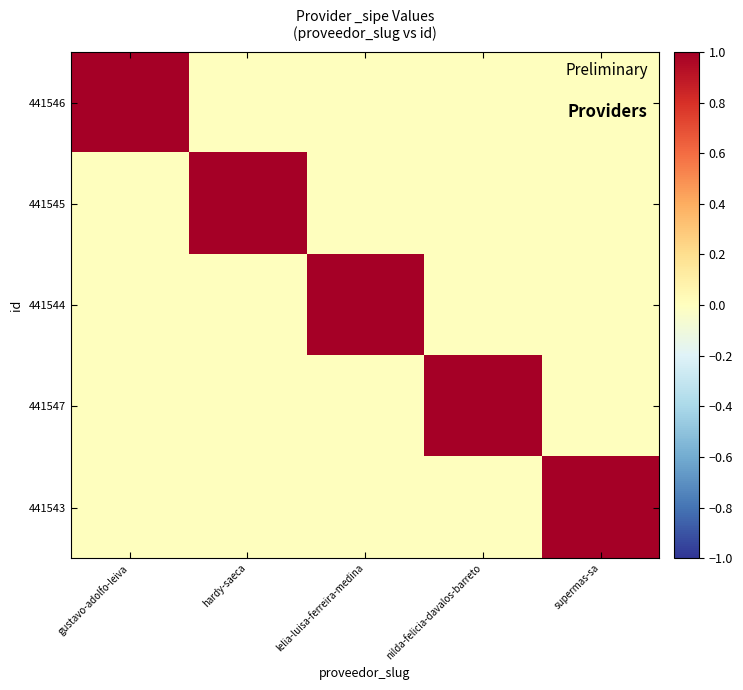

Reading left to right, extract all data points from this chart.

441546: gustavo-adolfo-leiva=1	hardy-saeca=0	lelia-luisa-ferreira-medina=0	nilda-felicia-davalos-barreto=0	supermas-sa=0
441545: gustavo-adolfo-leiva=0	hardy-saeca=1	lelia-luisa-ferreira-medina=0	nilda-felicia-davalos-barreto=0	supermas-sa=0
441544: gustavo-adolfo-leiva=0	hardy-saeca=0	lelia-luisa-ferreira-medina=1	nilda-felicia-davalos-barreto=0	supermas-sa=0
441547: gustavo-adolfo-leiva=0	hardy-saeca=0	lelia-luisa-ferreira-medina=0	nilda-felicia-davalos-barreto=1	supermas-sa=0
441543: gustavo-adolfo-leiva=0	hardy-saeca=0	lelia-luisa-ferreira-medina=0	nilda-felicia-davalos-barreto=0	supermas-sa=1